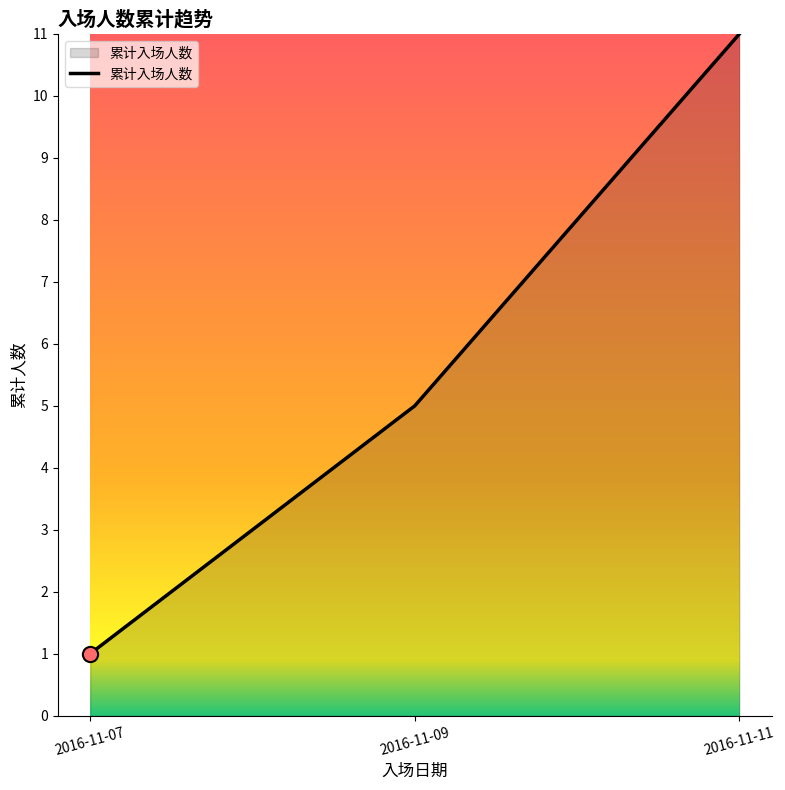

Between 2016-11-07 and 2016-11-11, which is larger?

2016-11-11